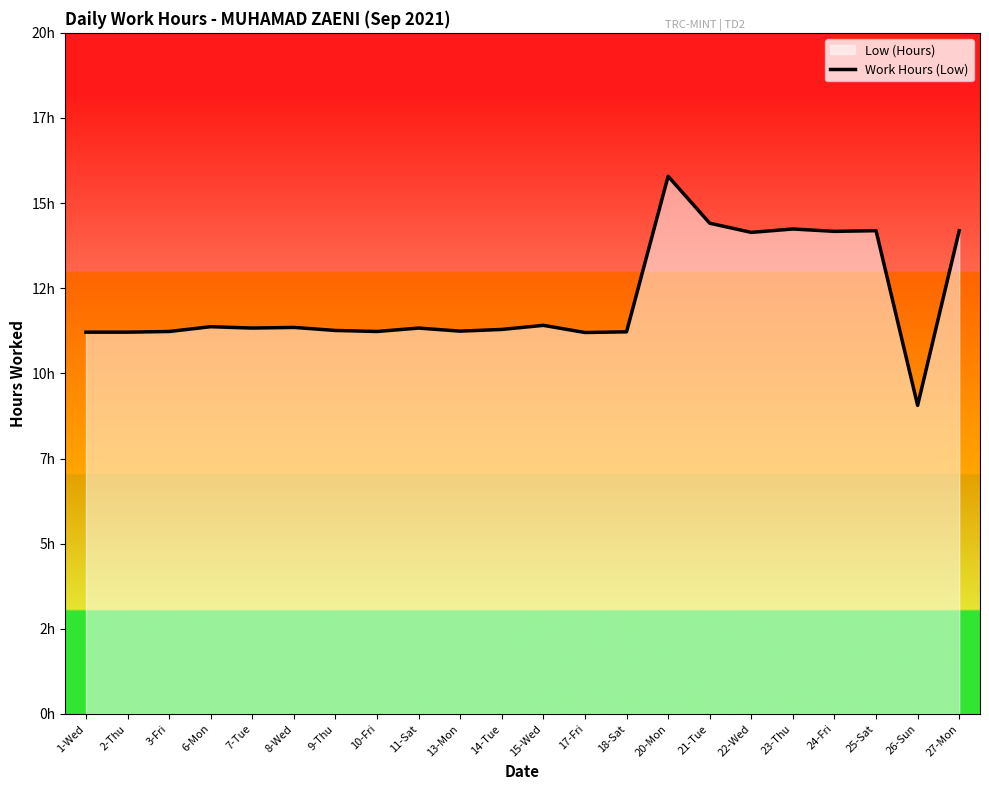

The chart shows a value of 14.2 at 23-Thu. True or false?

True